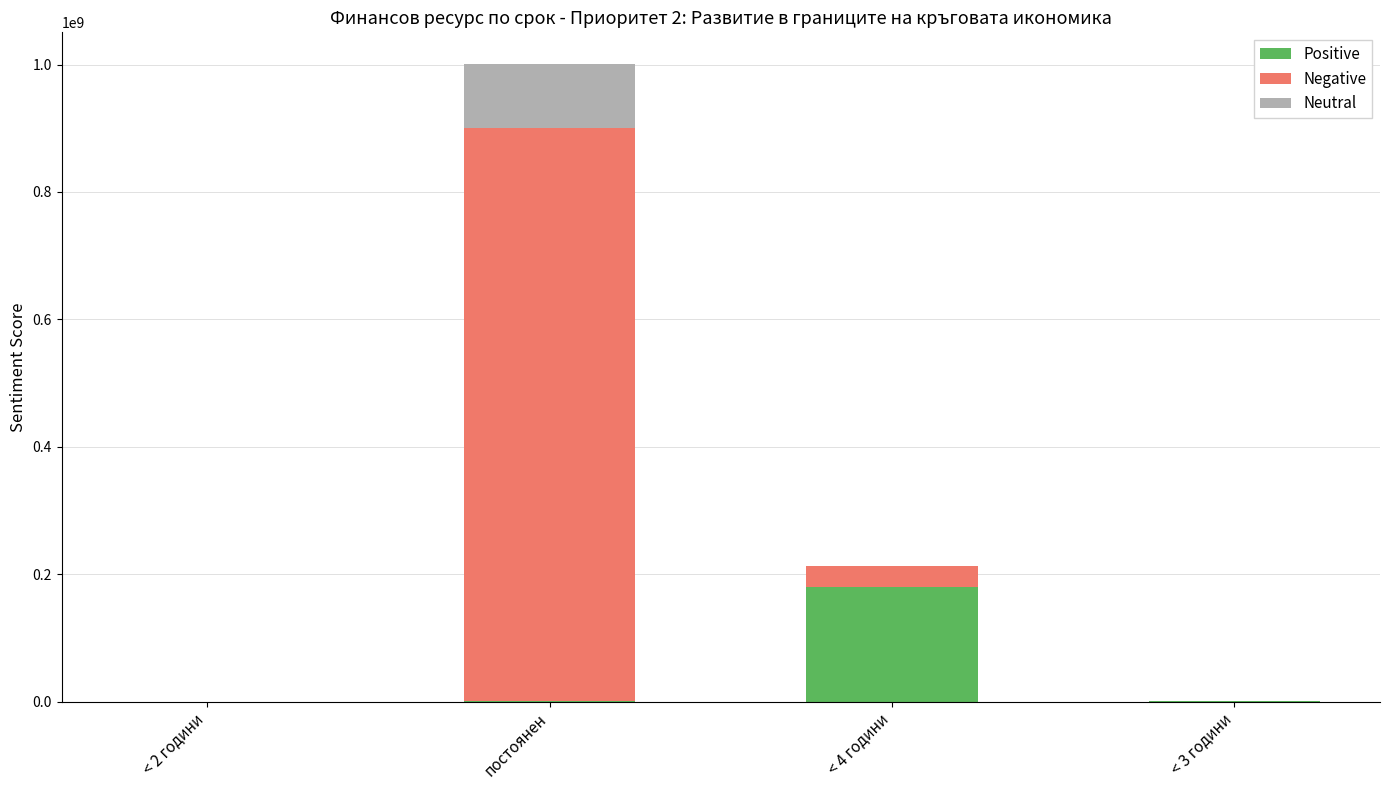

What is the average value of the Positive series?

45212500